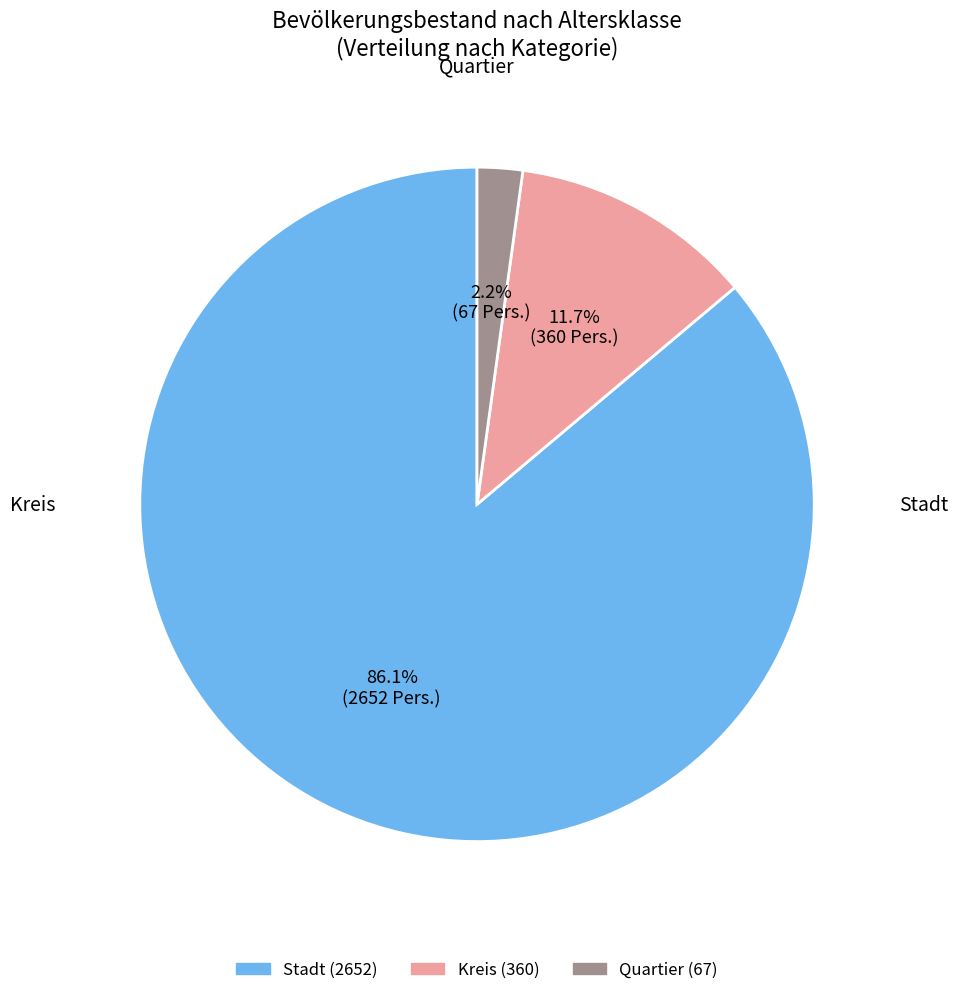

Does any single category account for the majority?

Yes